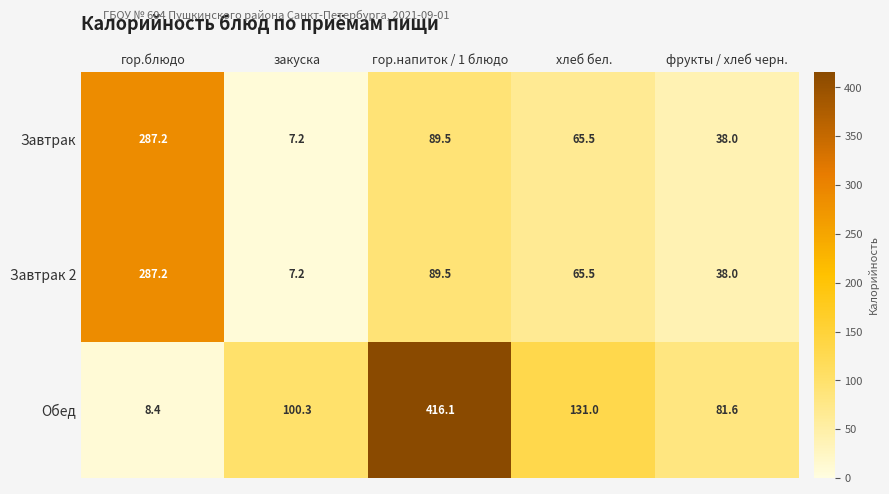

At how many categories does at least one series exceed 148?

2